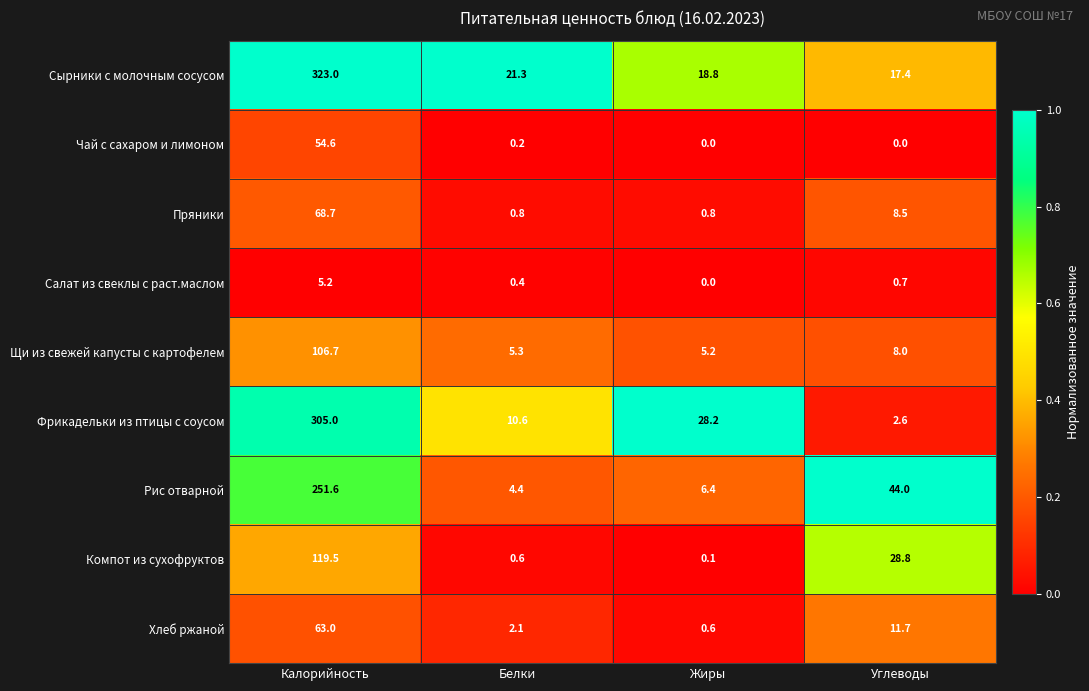

What is the greatest value displayed?

323.0